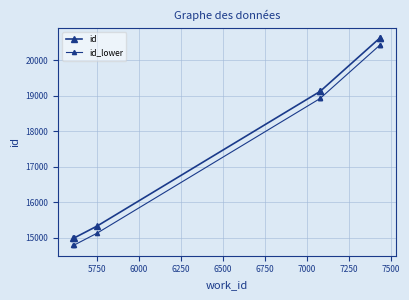

True or false: id has a value of 7684 at 5750.

False